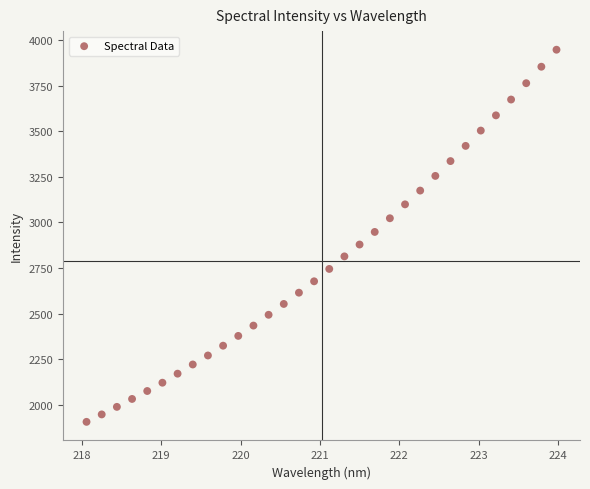

What is the range of X values (max minus min)?

5.9